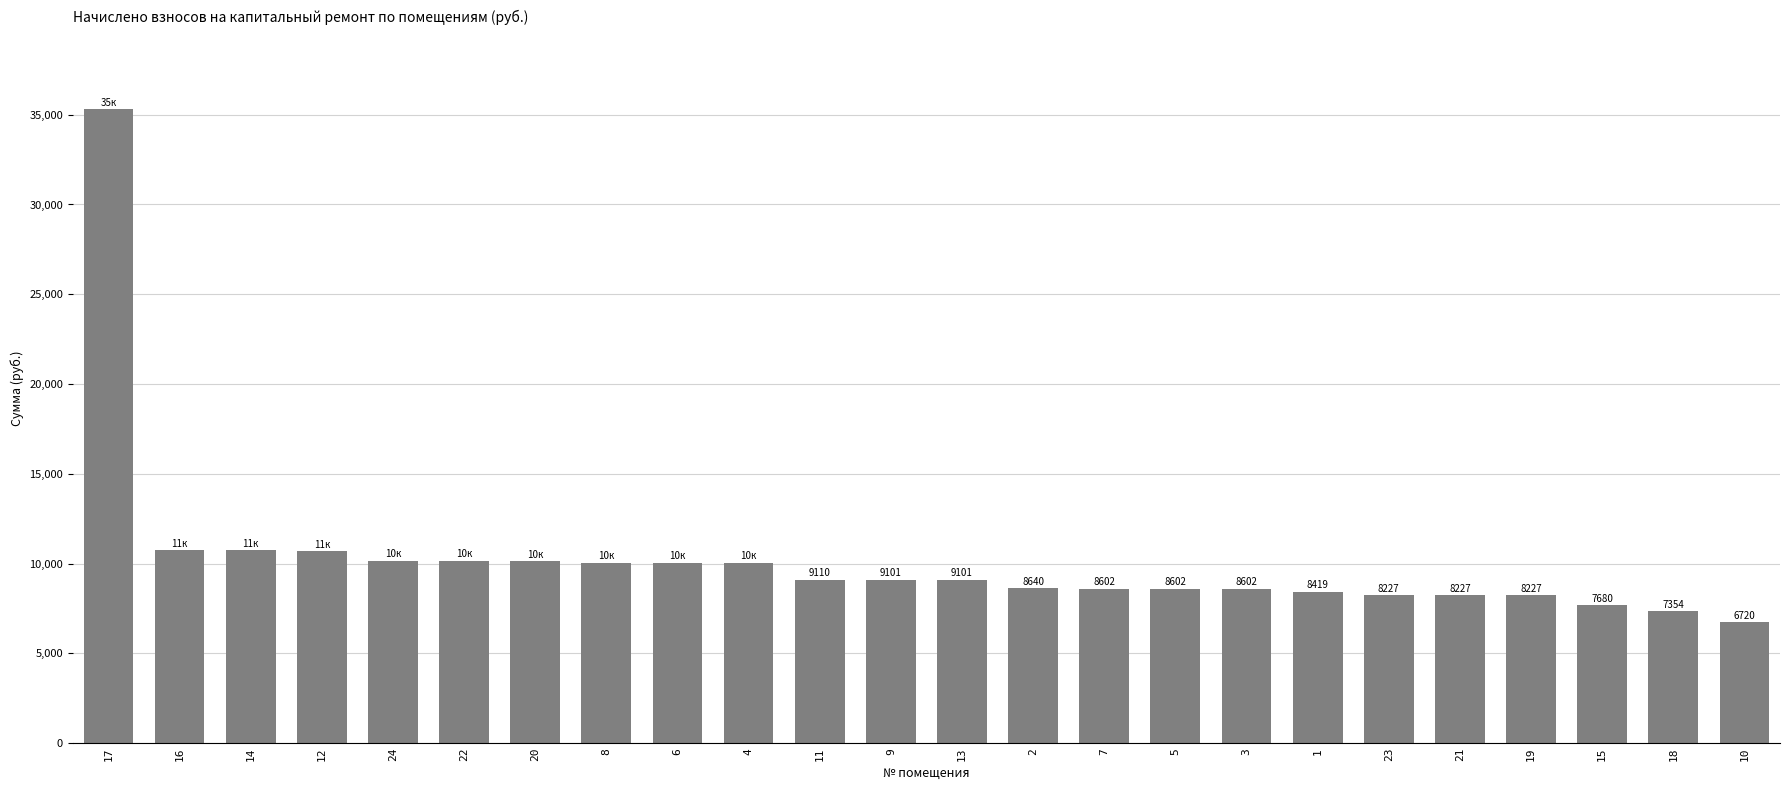

The value at 18 is 4885.2. True or false?

False